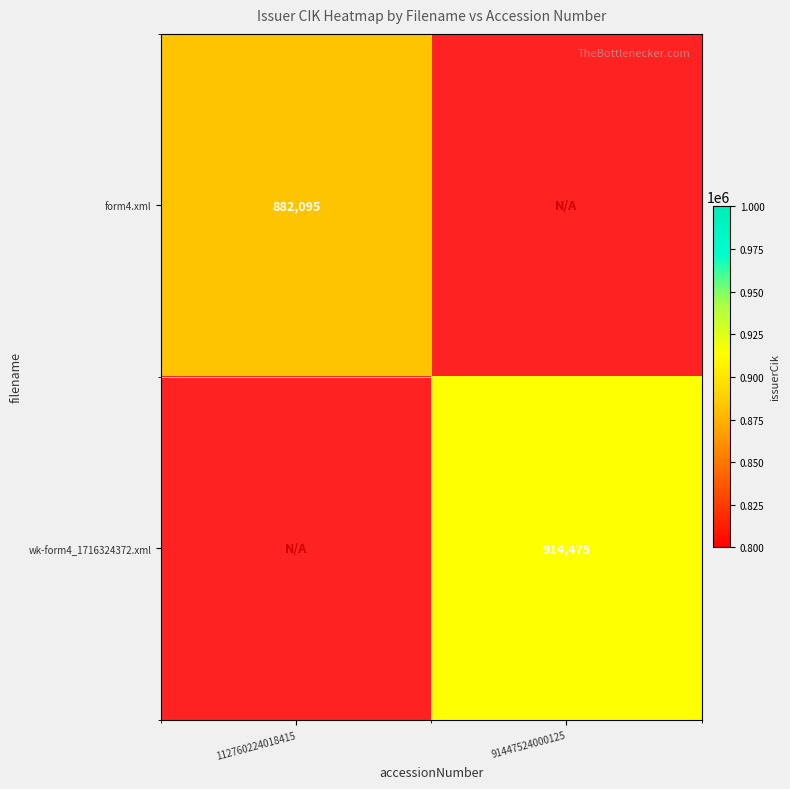

At how many categories does at least one series exceed 886913?

1